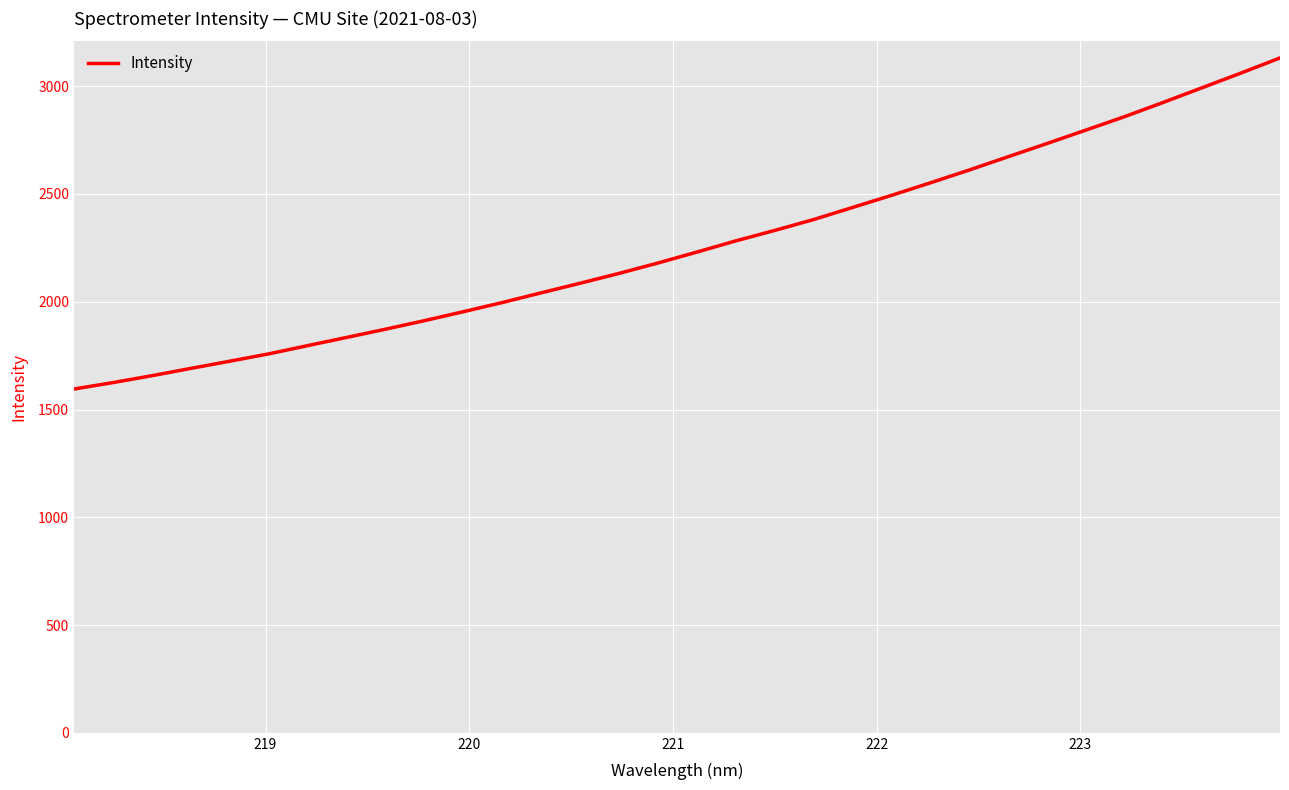

What is the difference between the maximum and minimum values?

1536.4